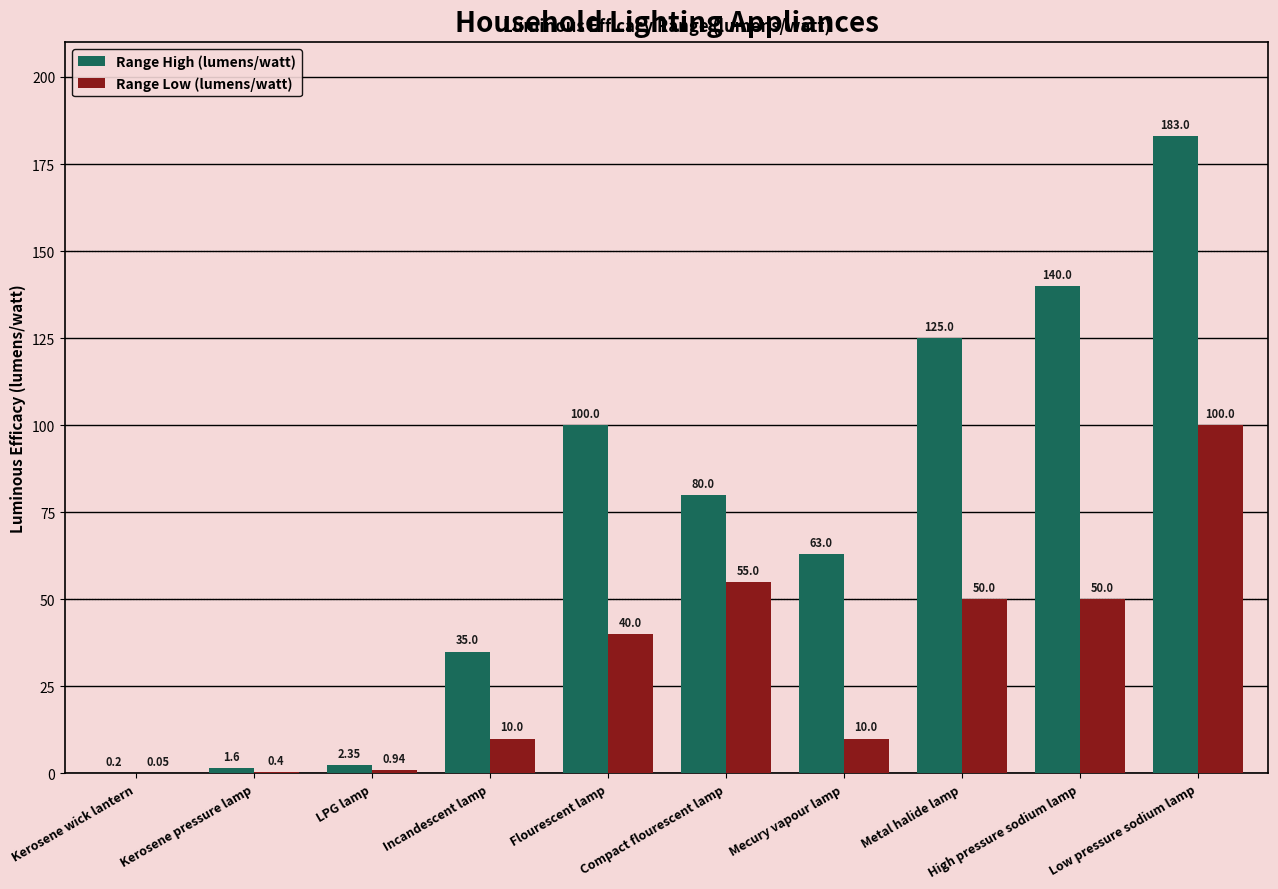

Which series has the largest range (max minus min)?

Range High (lumens/watt)